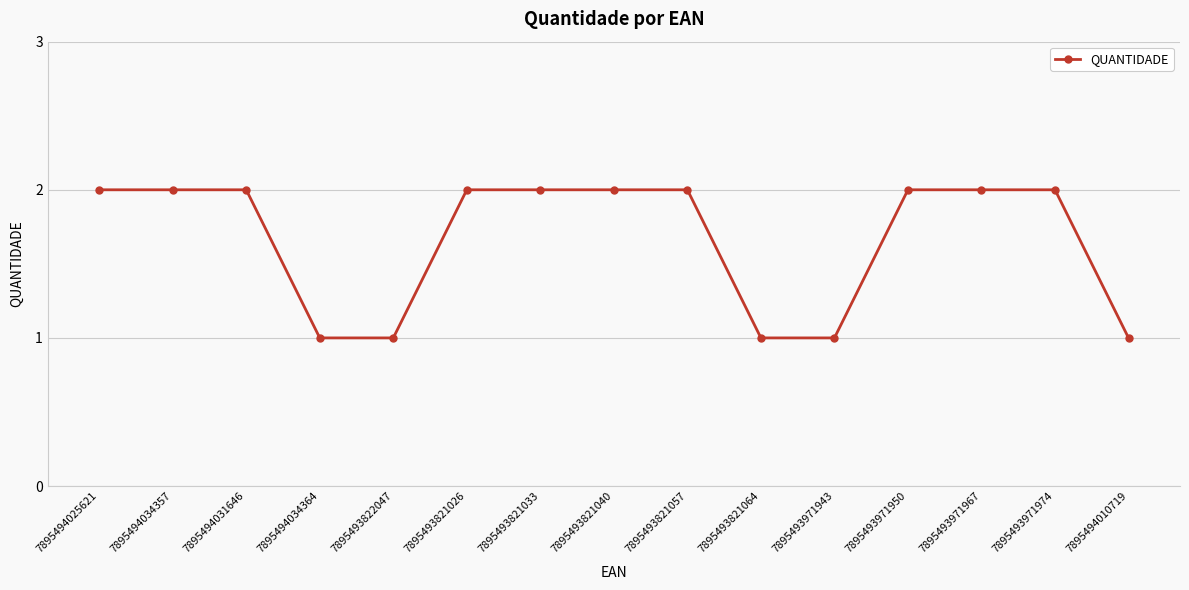

What is the ratio of the value at 7895493971950 to the value at 7895493822047?

2.0